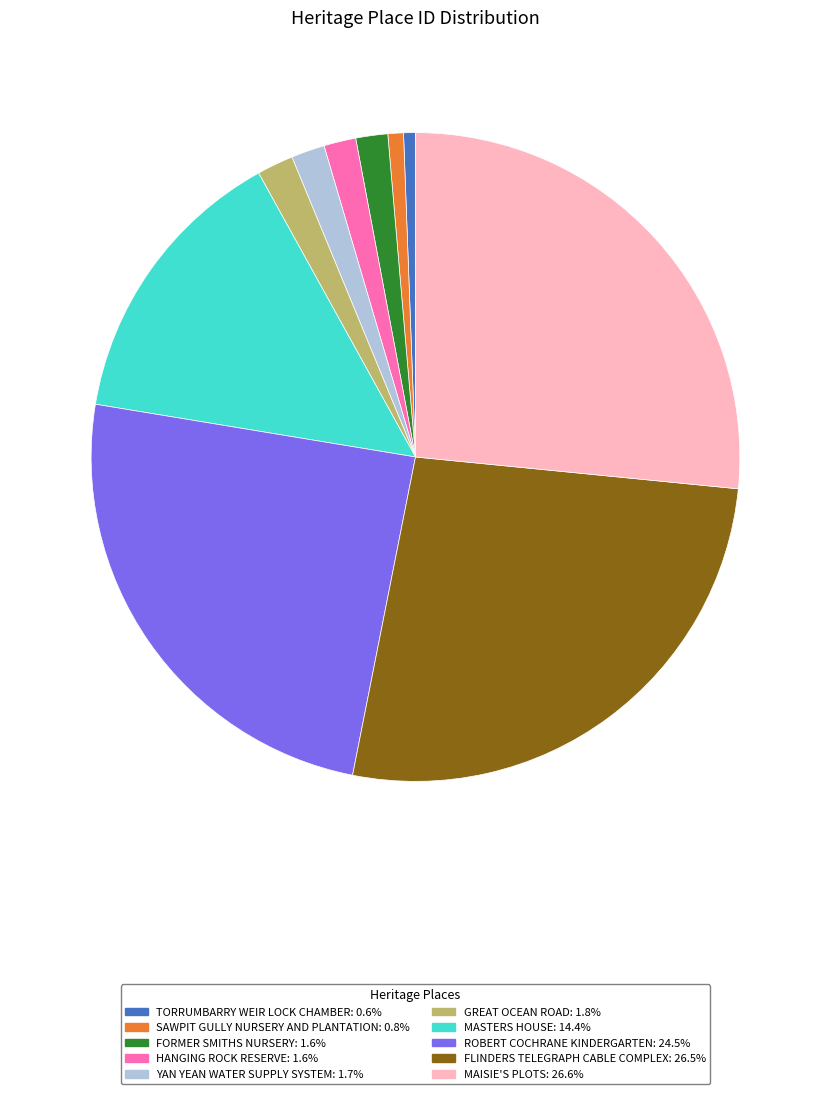

Is there a majority slice in this chart?

No